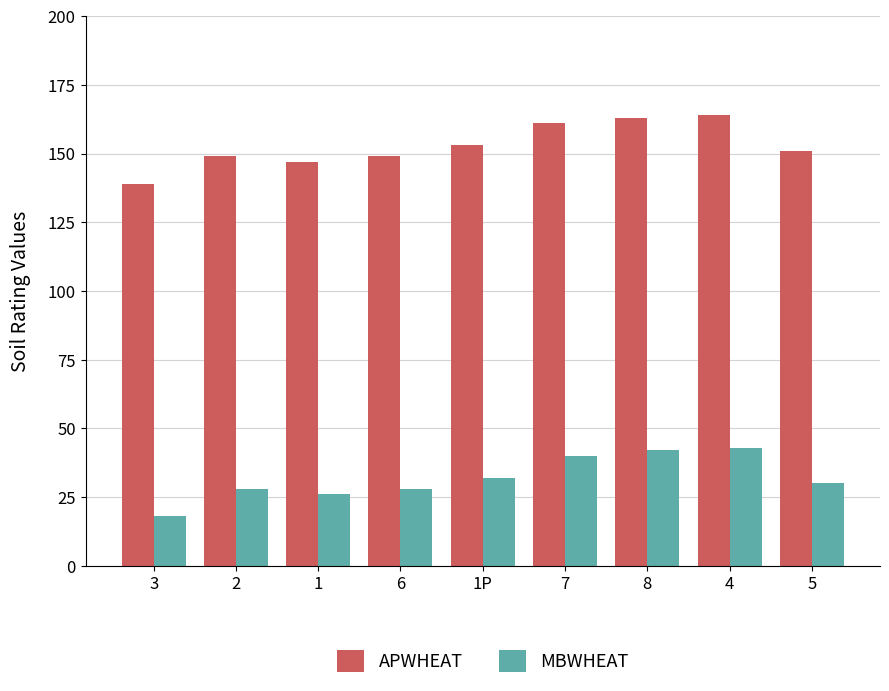

Reading left to right, extract all data points from this chart.

APWHEAT: 3=139	2=149	1=147	6=149	1P=153	7=161	8=163	4=164	5=151
MBWHEAT: 3=18	2=28	1=26	6=28	1P=32	7=40	8=42	4=43	5=30